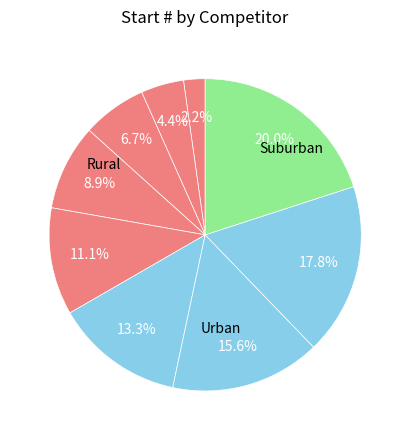

Is there any slice that represents more than half of the pie?

No